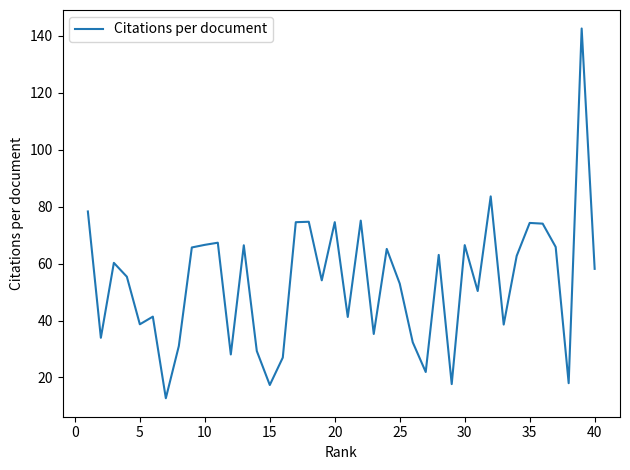

What is the minimum value shown in the chart?

12.7